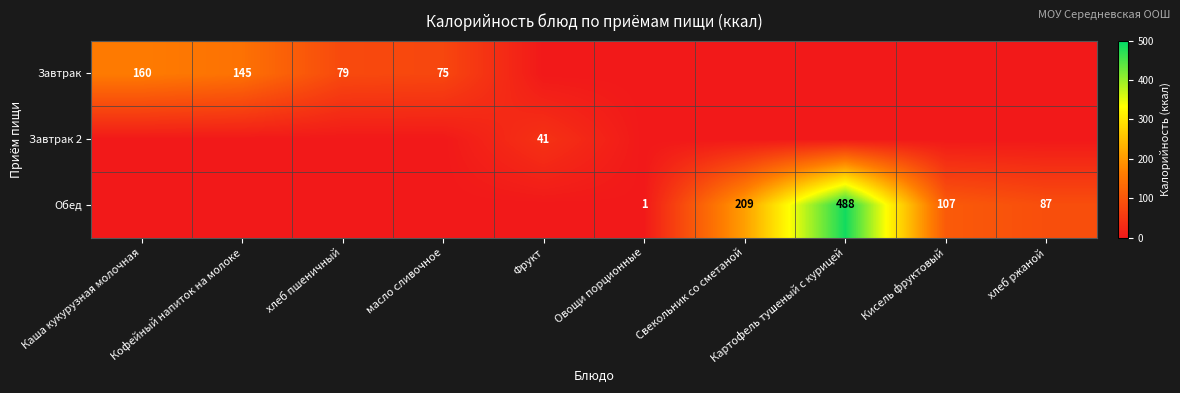

What is the greatest value displayed?

488